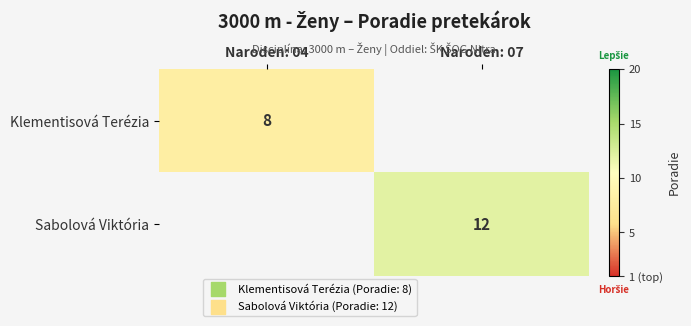

Is the value of Klementisová Terézia at Naroden: 04 greater than the value of Sabolová Viktória at Naroden: 07?

No